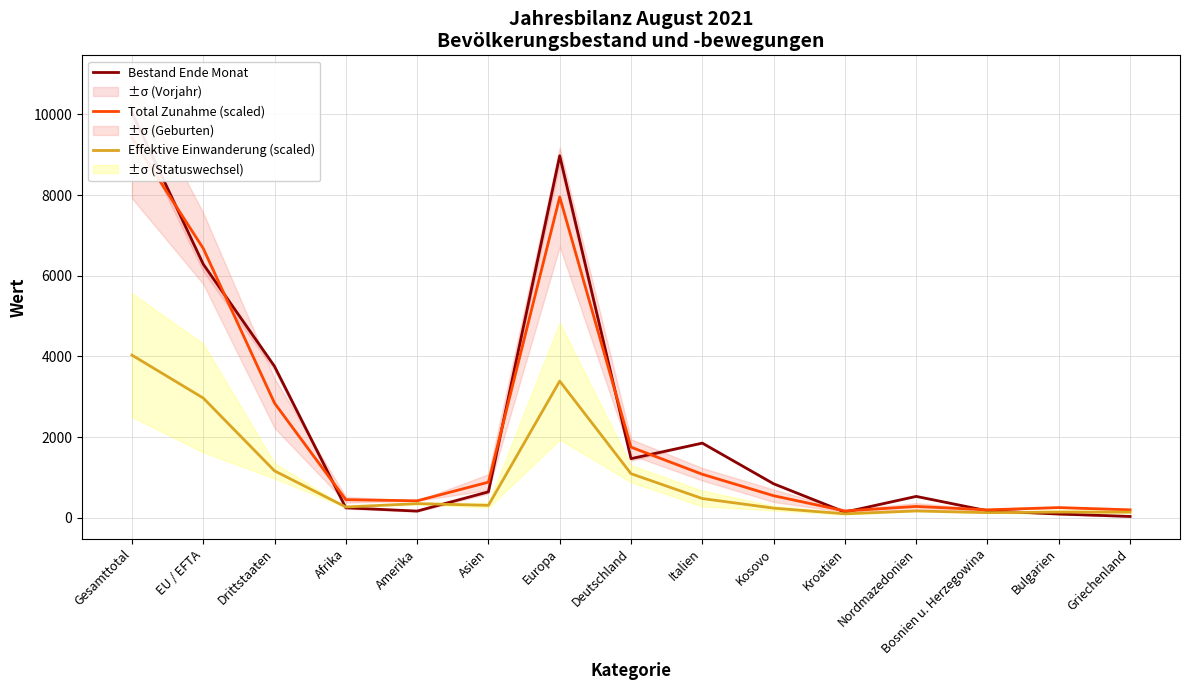

Read the Total Zunahme (scaled) value at Asien, to the nearest 50.

900